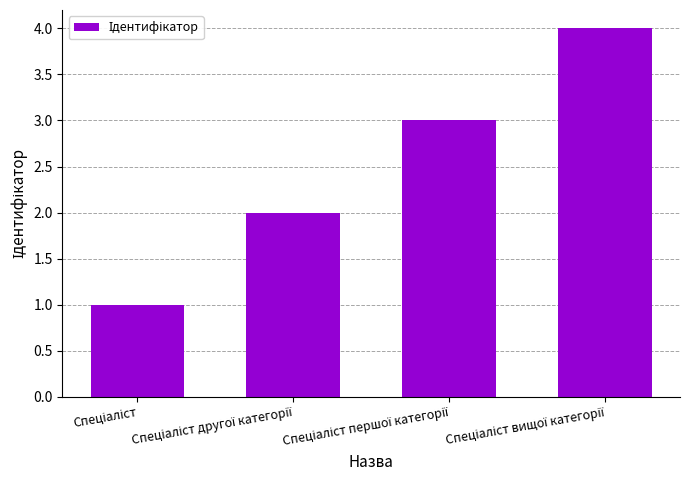

Reading left to right, list all the values displayed in this chart.

1	2	3	4